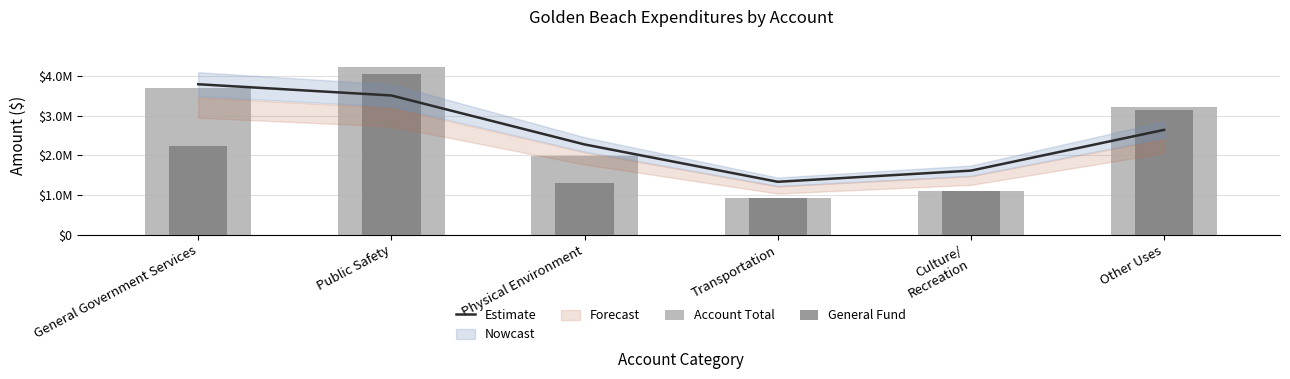

Count the number of categories in the chart.

6